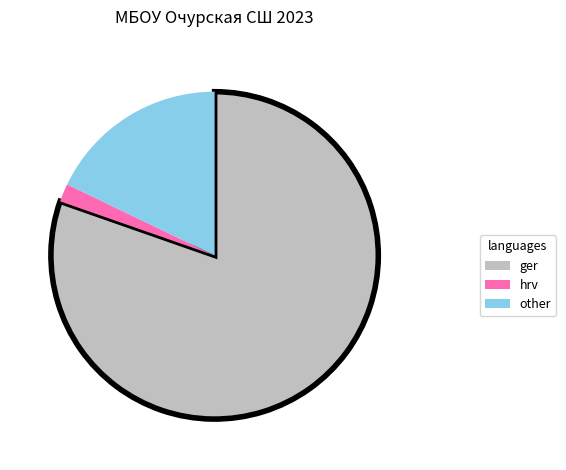

Combined, do ger and other account for over 50%?

Yes